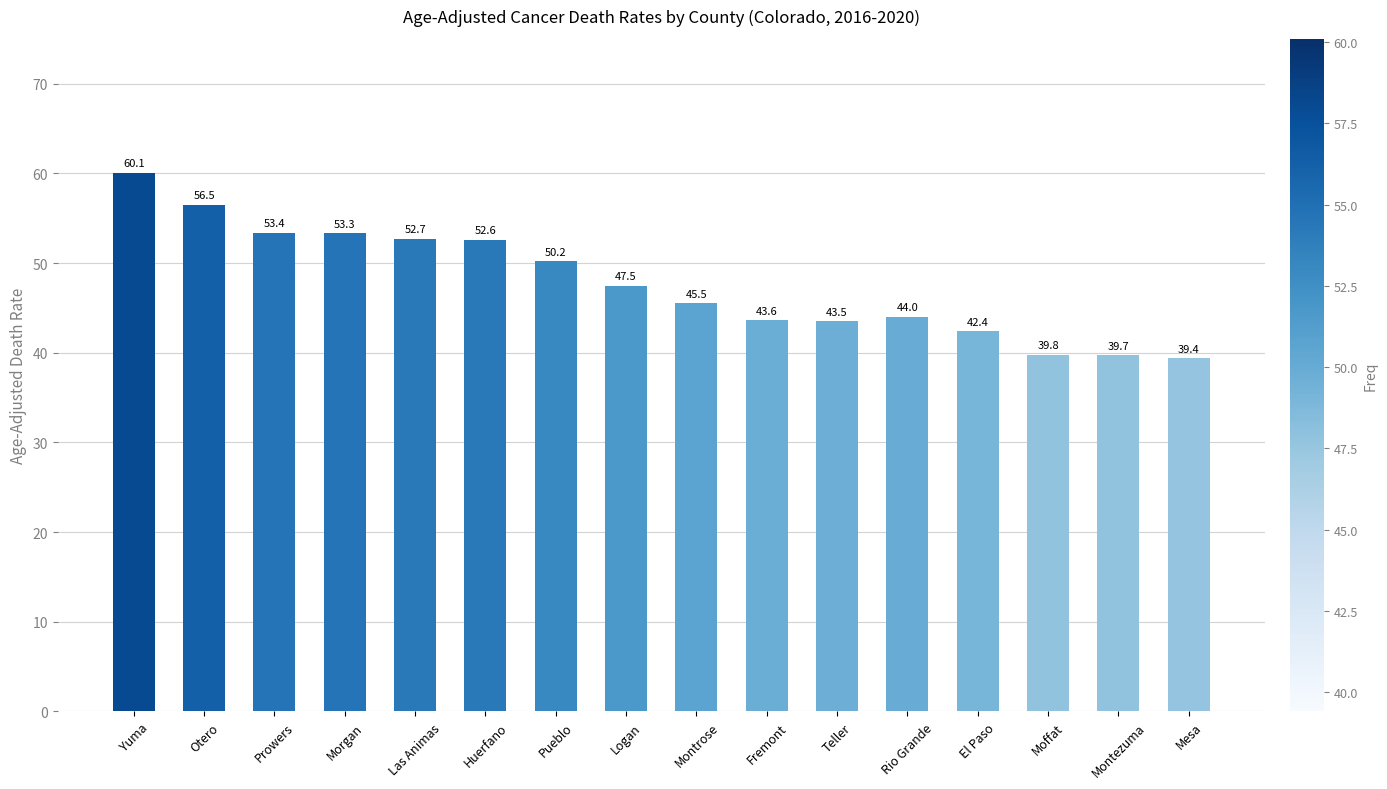

Are the bars horizontal?

No